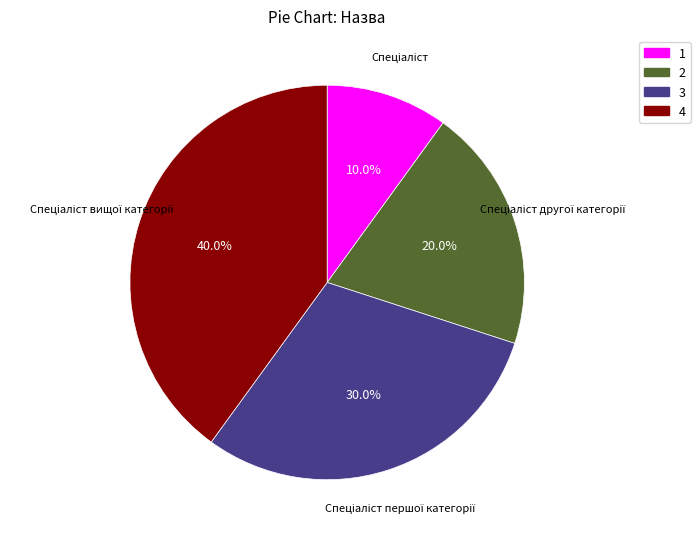

Which category has the biggest portion of the pie?

4